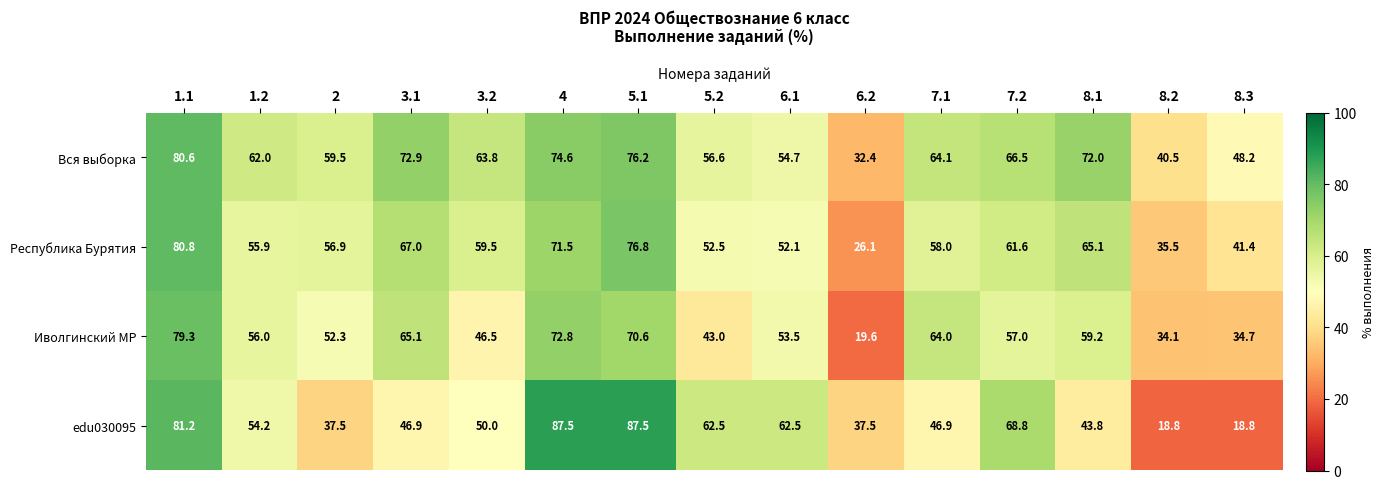

What is the total value across all series at 8.3?

143.1